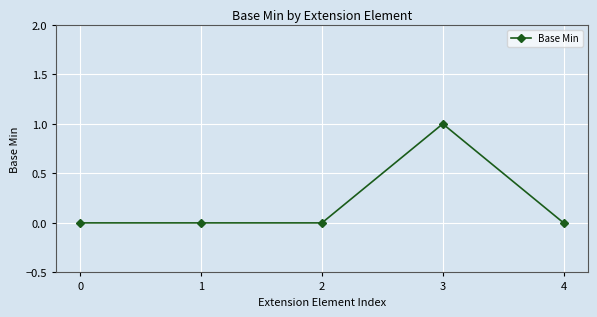

The chart shows a value of 0 at 2. True or false?

True